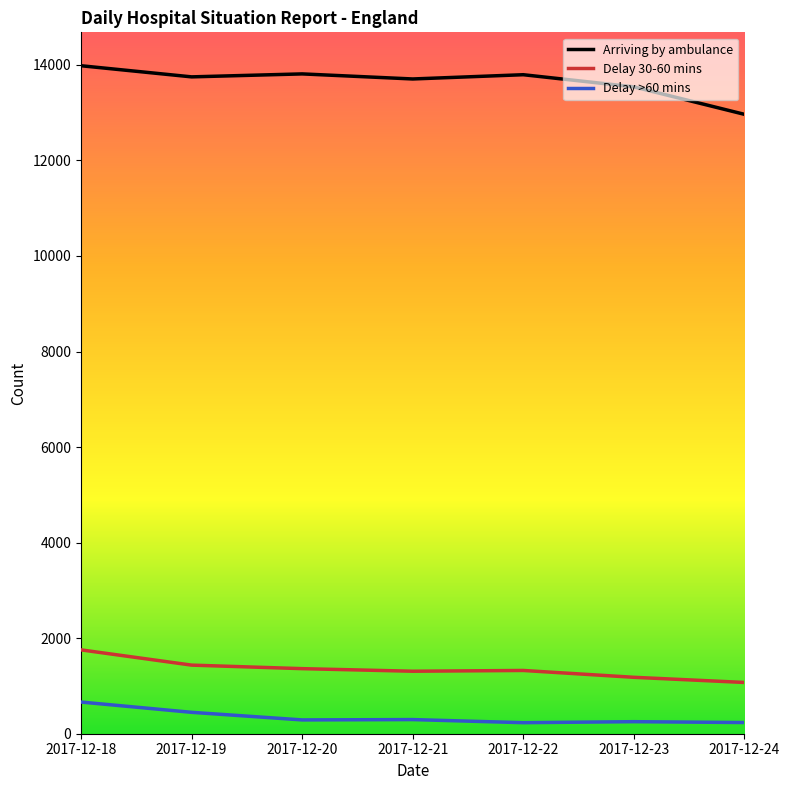

What is the spread (max minus min) of values at 2017-12-23?

13288